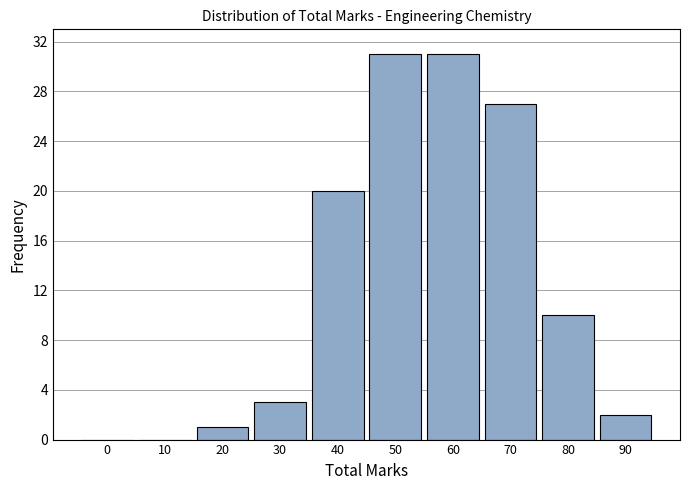

Reading left to right, transcribe all the data shown in this chart.

0=0	10=0	20=1	30=3	40=20	50=31	60=31	70=27	80=10	90=2